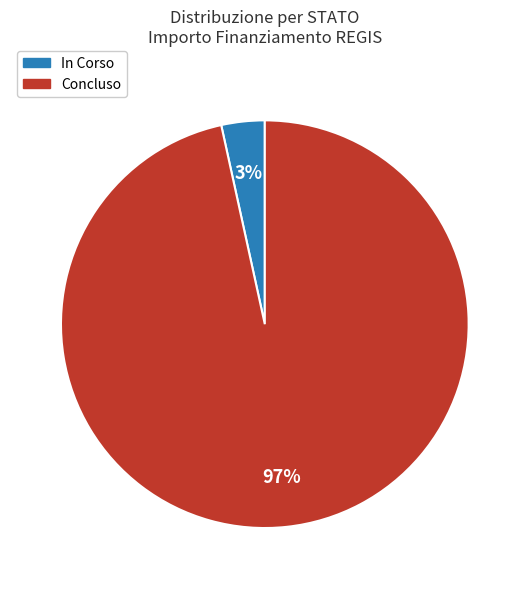

To the nearest percent, what is the combined percentage of Concluso and In Corso?

100%